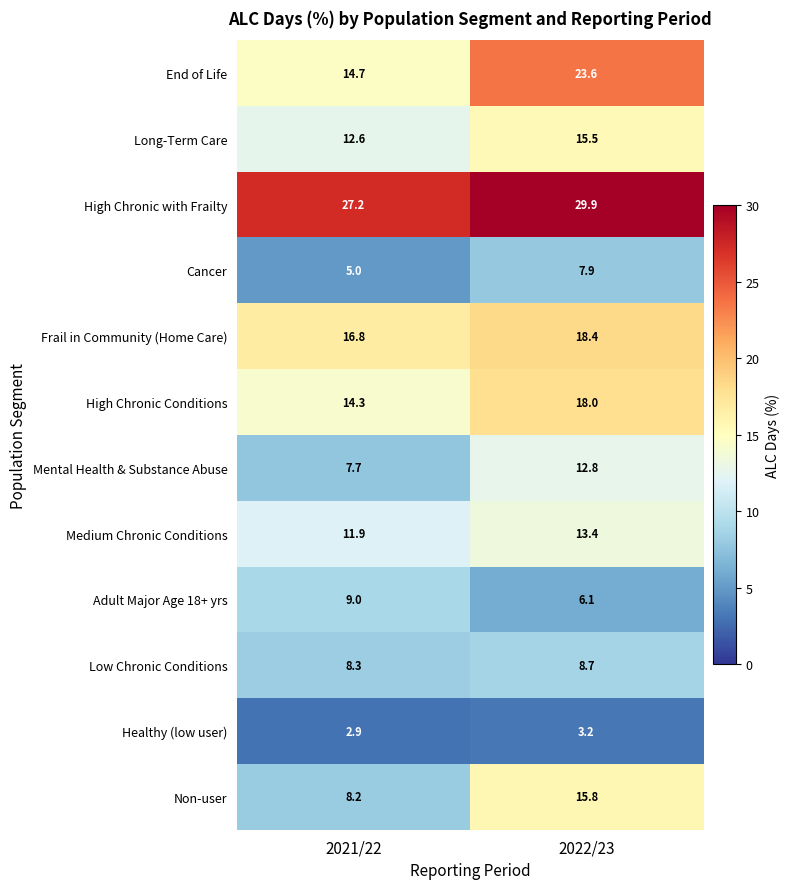

The value of Frail in Community (Home Care) at 2021/22 is 10.3. True or false?

False